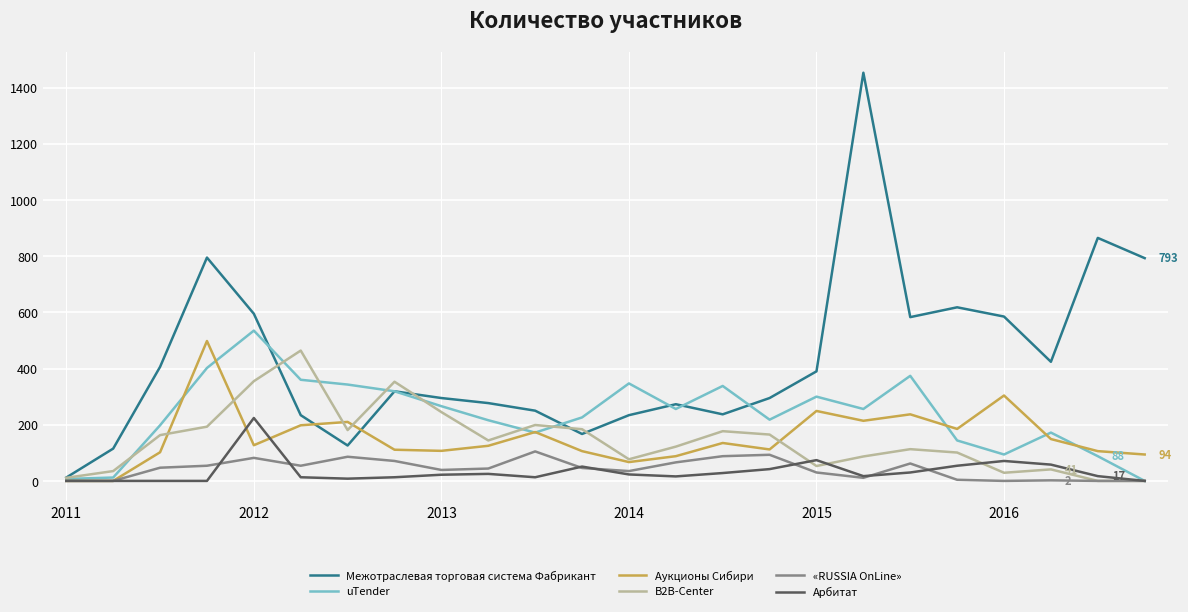

What is the maximum value shown in the chart?

1453